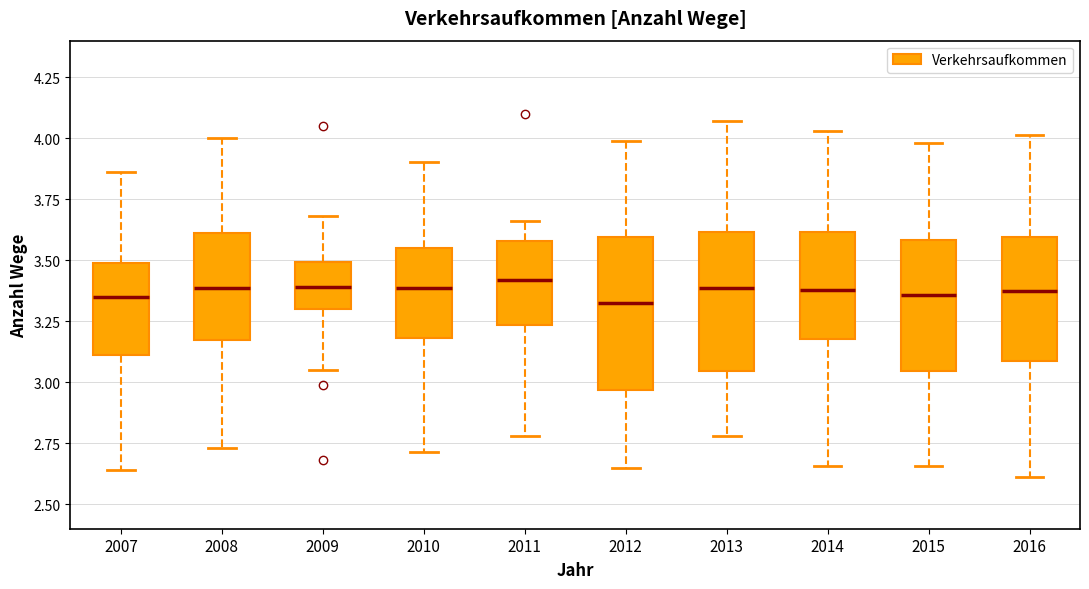

Where does the median line of the box at x = 2008 sit on the y-axis? The values are not printed on the chart, so give them approximately, as read against the axis.

3.40